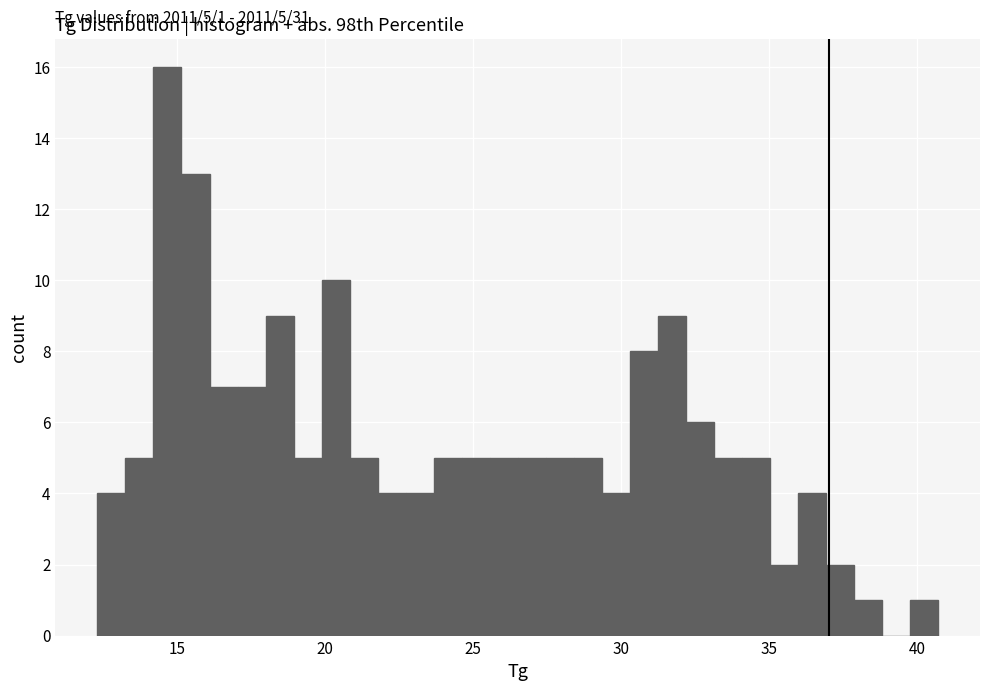

Read against the x-axis, roughly where is the centre of the tallest bar?

14.5